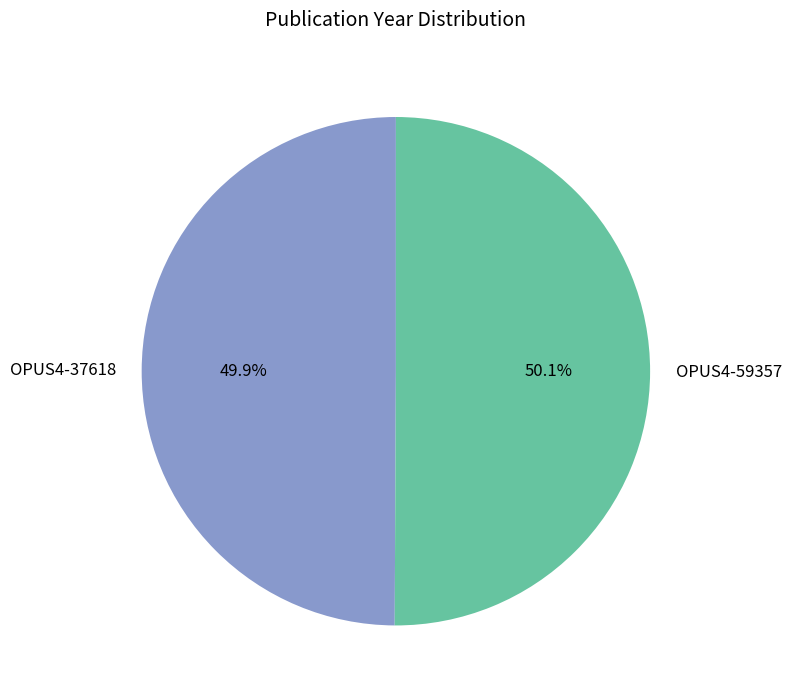

What is the total percentage of OPUS4-37618 and OPUS4-59357?

100.0%